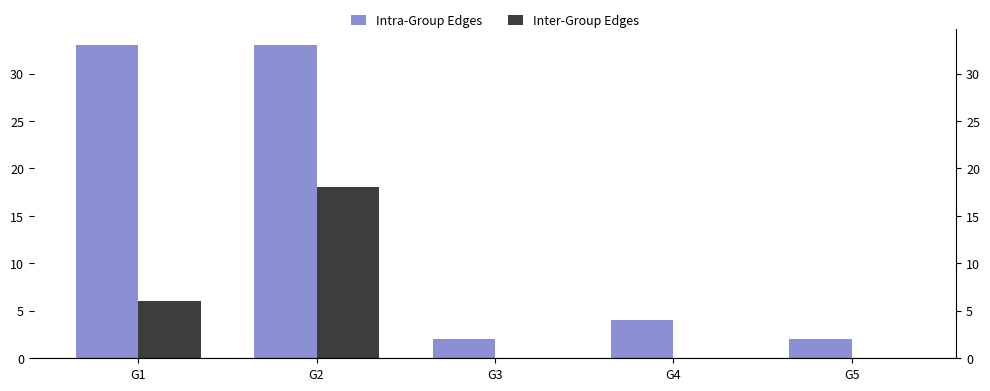

List the series in order of their overall mean, lowest first.

Inter-Group Edges, Intra-Group Edges